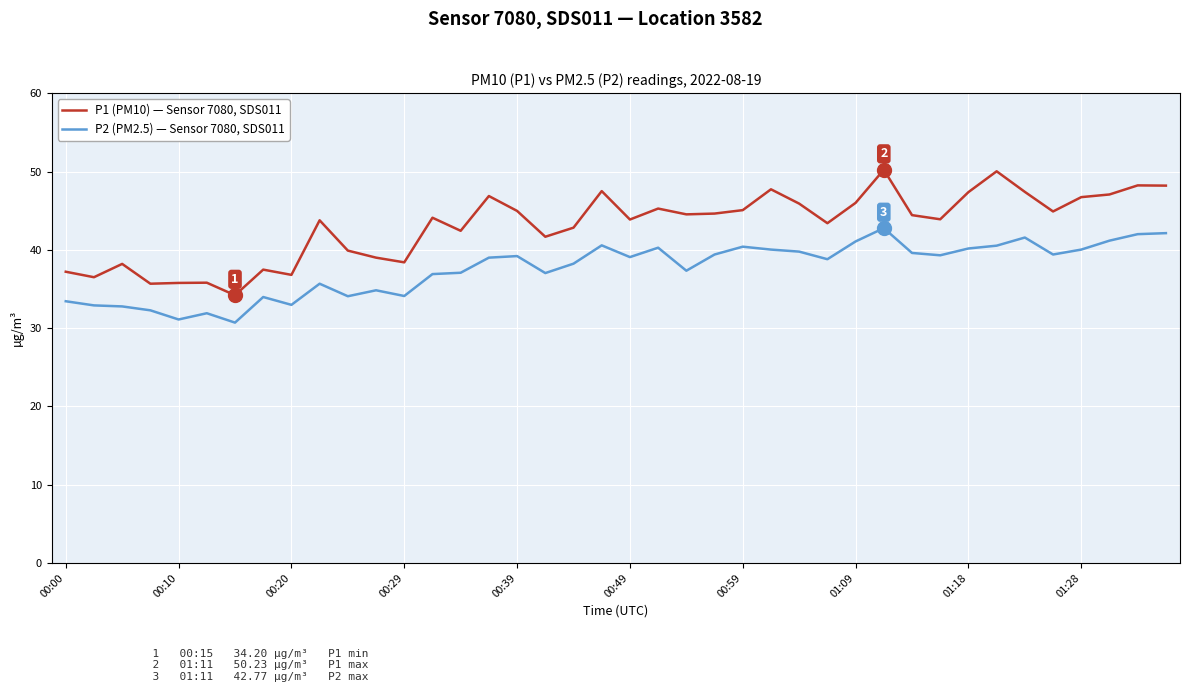

What is the minimum value shown in the chart?

30.7